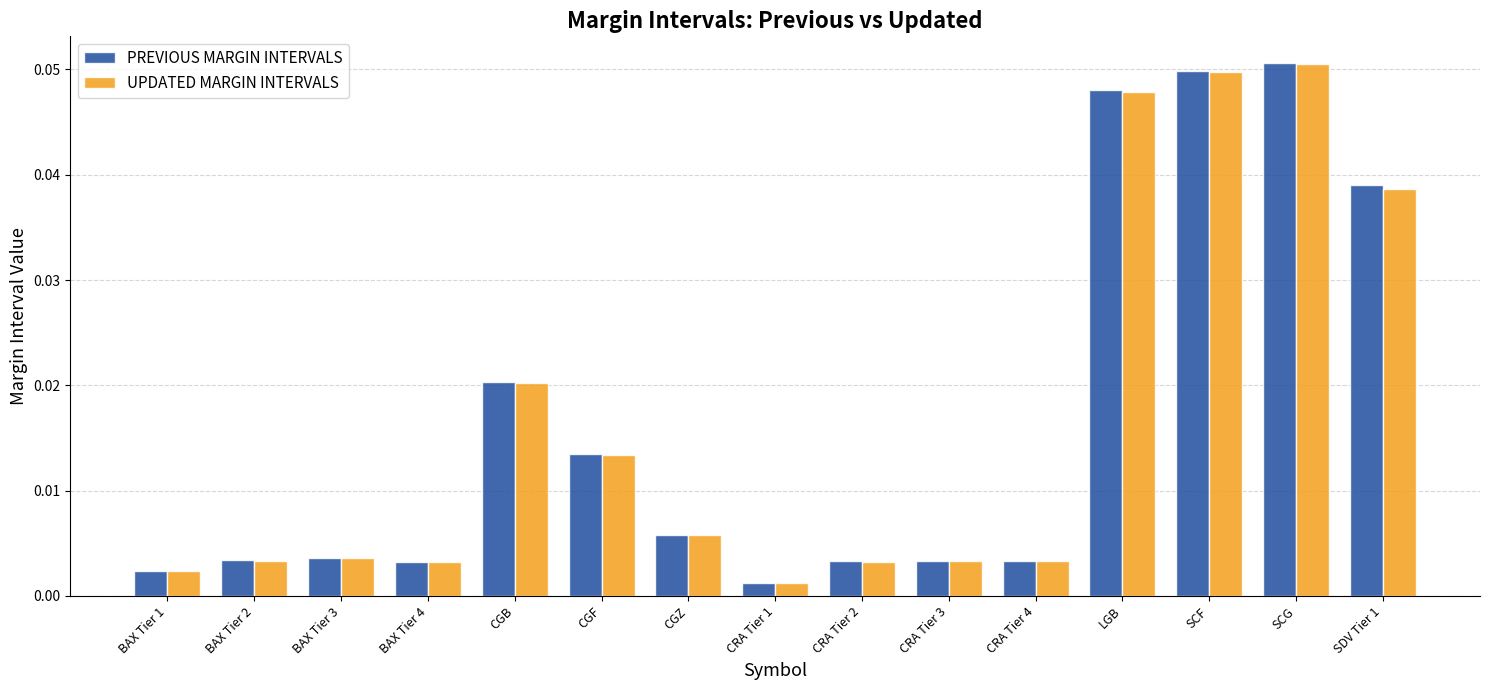

Which category has the lowest value across all series?

CRA Tier 1